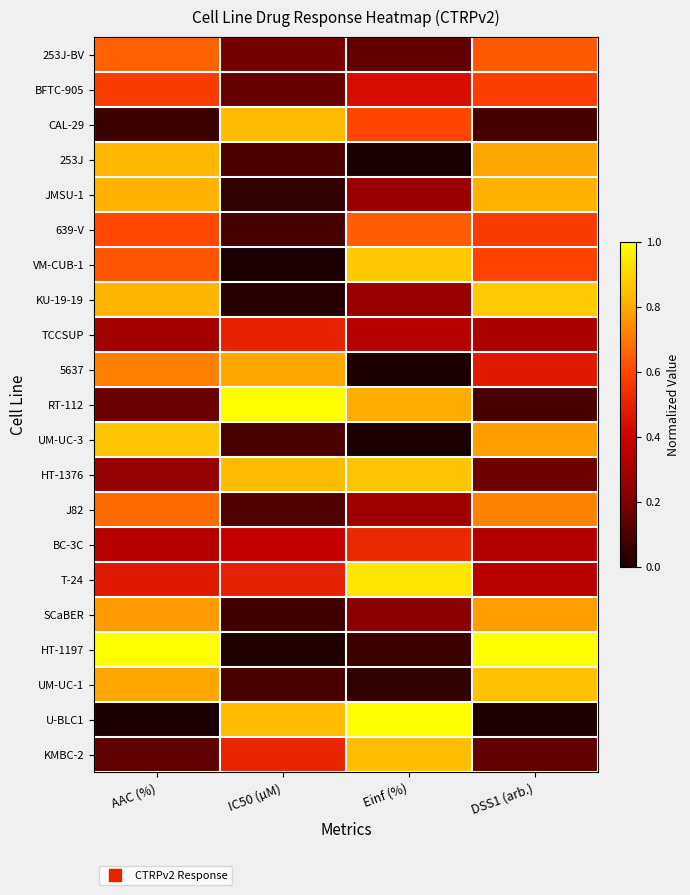

At DSS1 (arb.), list the series in order from largest to smallest.

HT-1197, KU-19-19, UM-UC-1, JMSU-1, 253J, UM-UC-3, SCaBER, J82, 253J-BV, VM-CUB-1, BFTC-905, 639-V, 5637, T-24, BC-3C, TCCSUP, HT-1376, KMBC-2, RT-112, CAL-29, U-BLC1